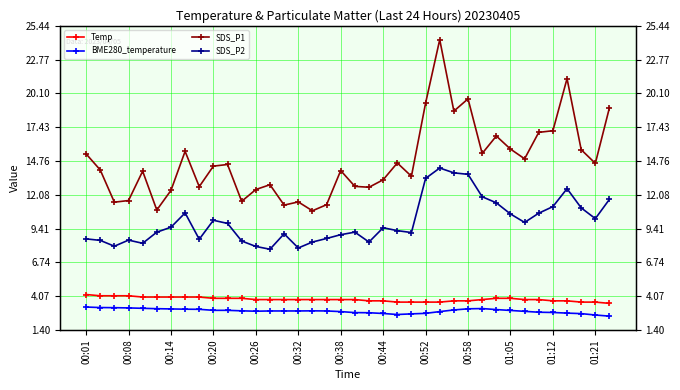

Read the Temp value at 37.

3.5